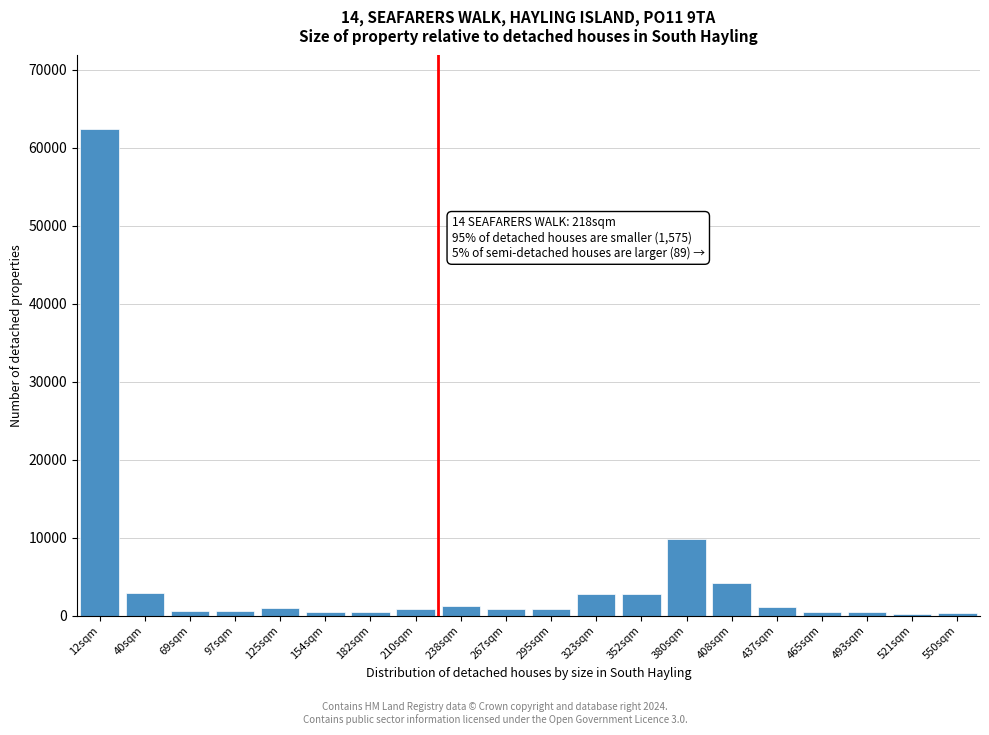

Is it true that the value at 408sqm is 7116?

False